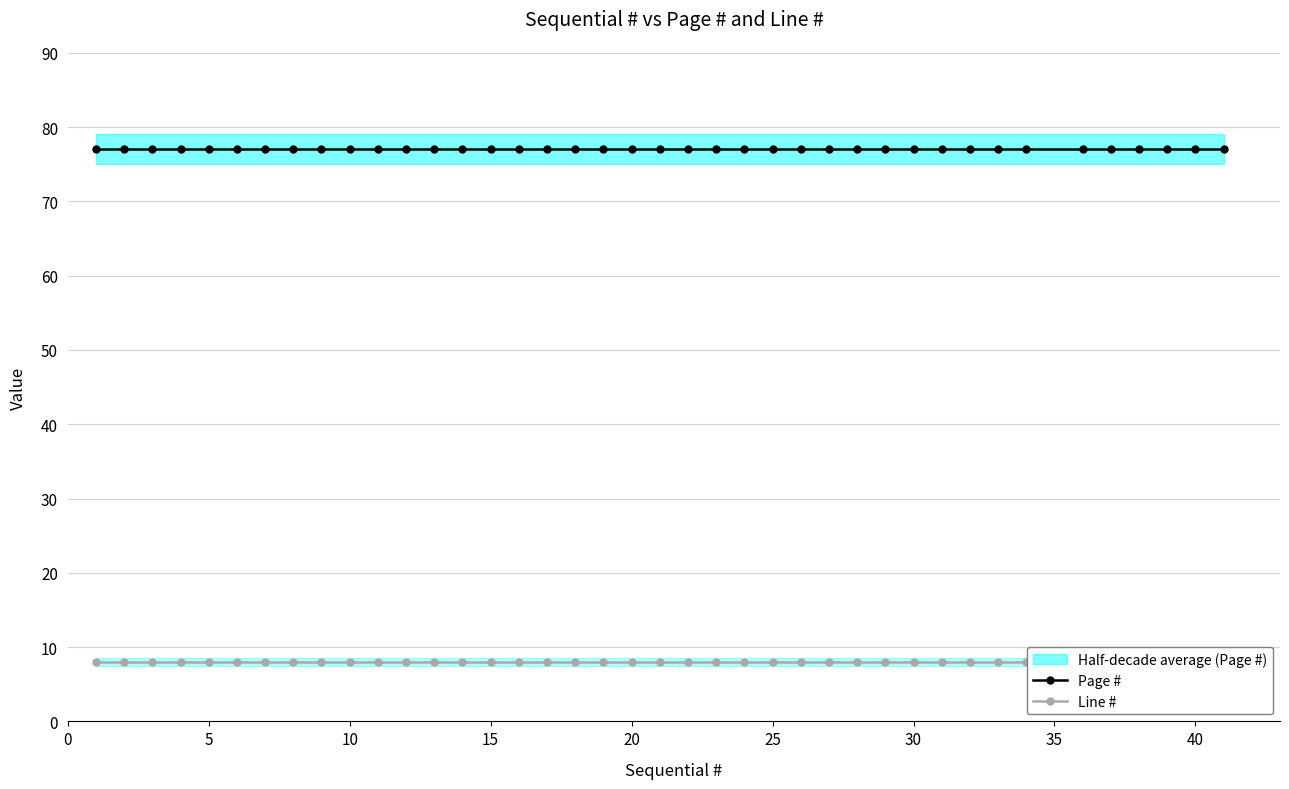

Is it true that Line # equals 14 at 33?

False